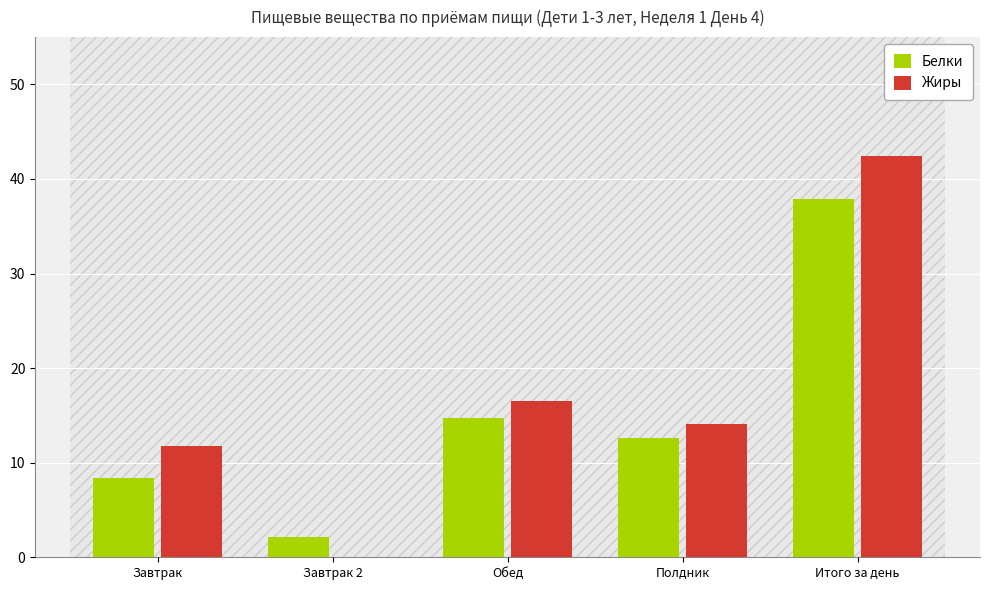

What is the sum of all Белки values?

75.7